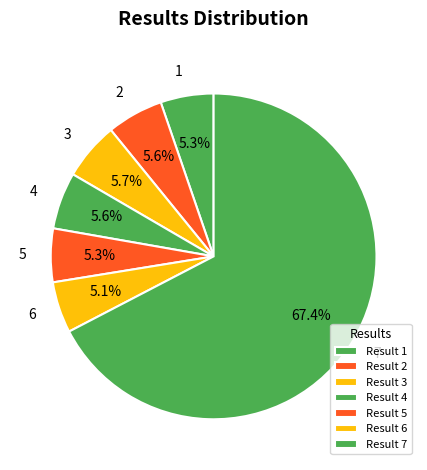

To the nearest percent, what is the average slice percentage?

14%